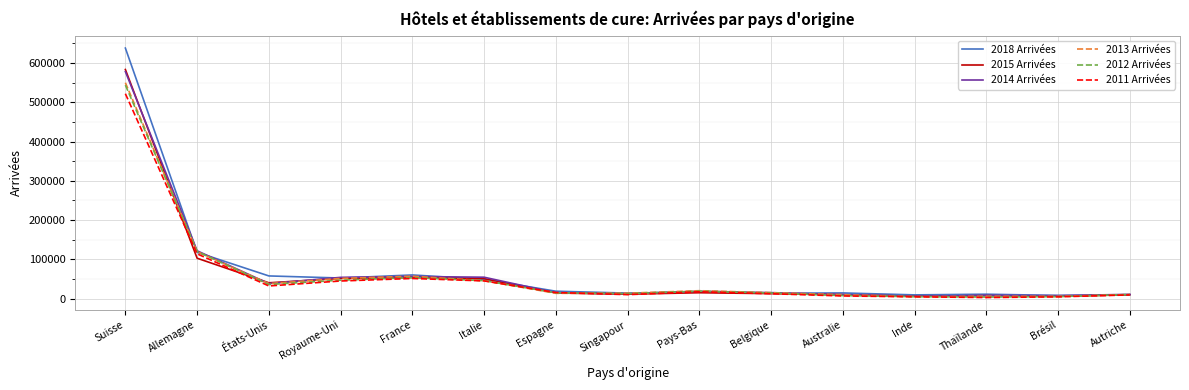

How many series are shown in this chart?

6